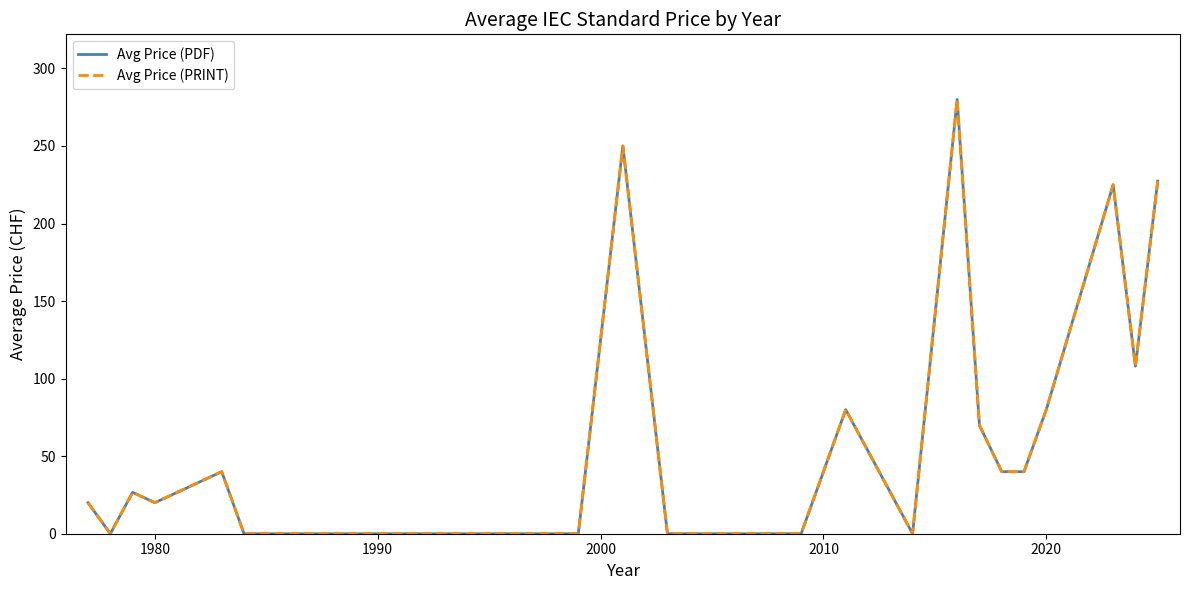

Is this an area chart (filled region under the line)?

No